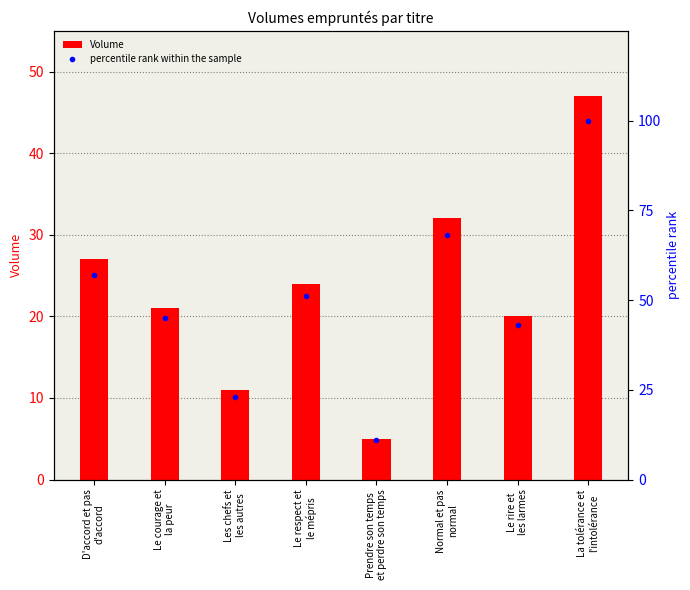

Where is percentile rank within the sample nearest to the value 55?

D'accord et pas
d'accord